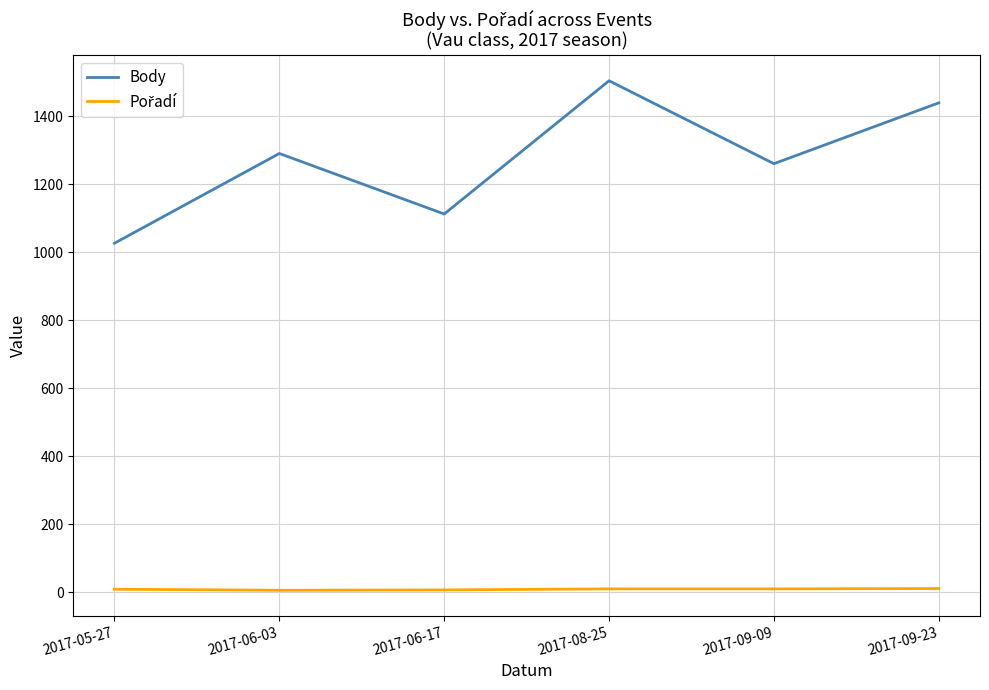

Count the number of data series in this chart.

2